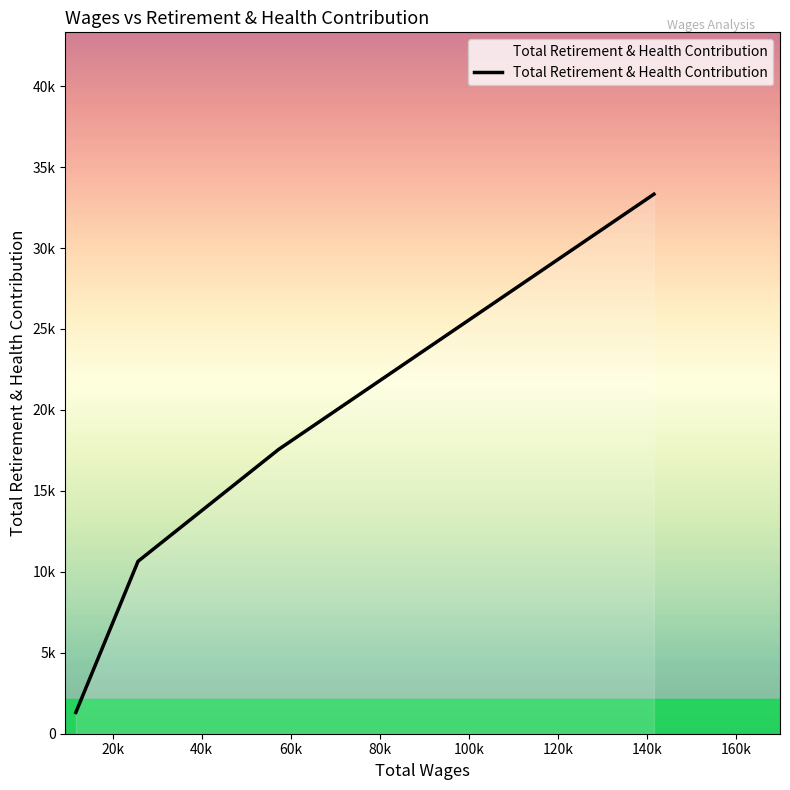

Does the chart have visible grid lines?

No